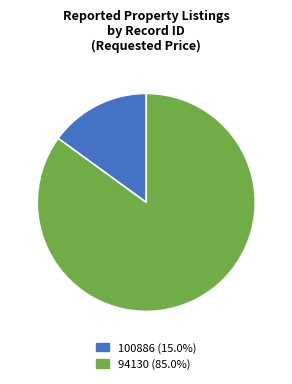

Which slice represents more than half of the pie?

94130